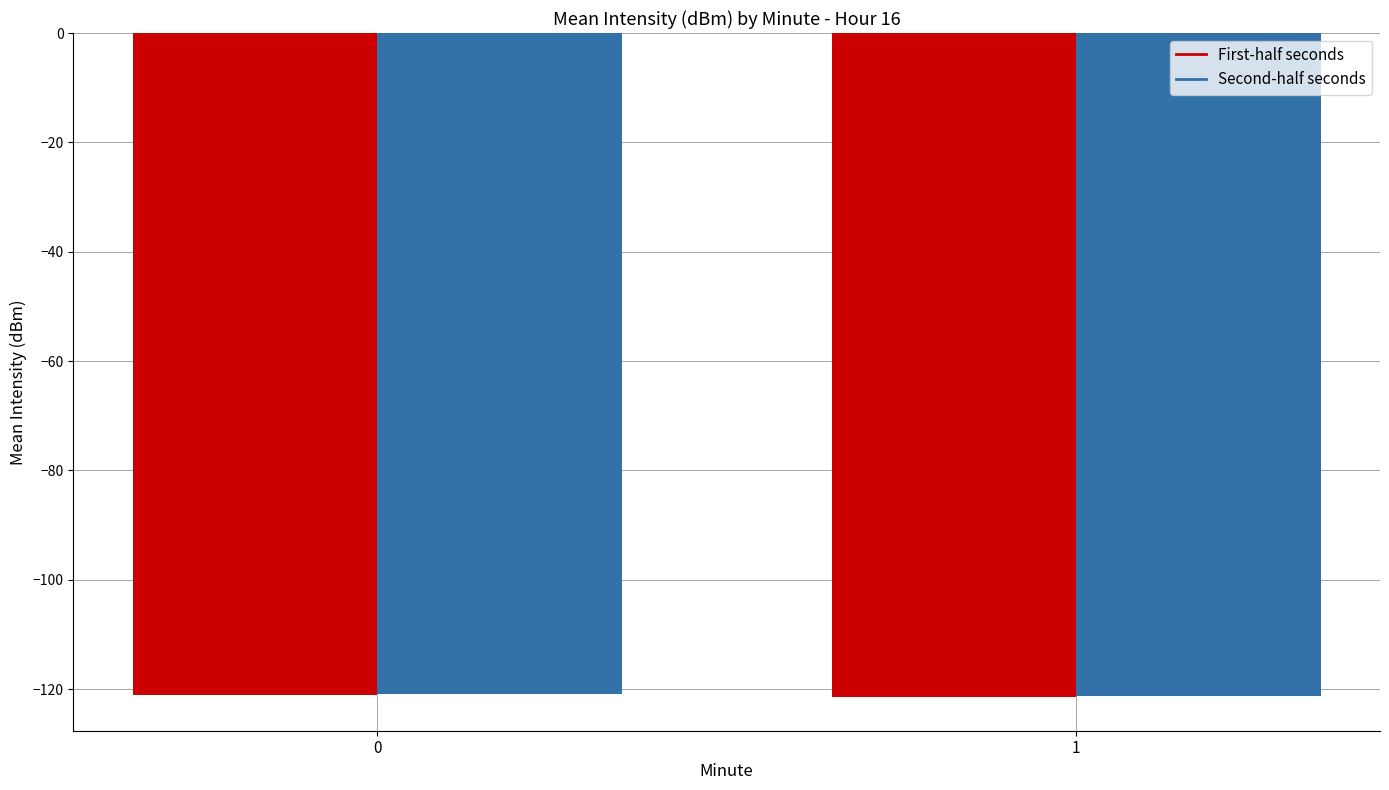

What is the average value of the First-half seconds series?

-121.3